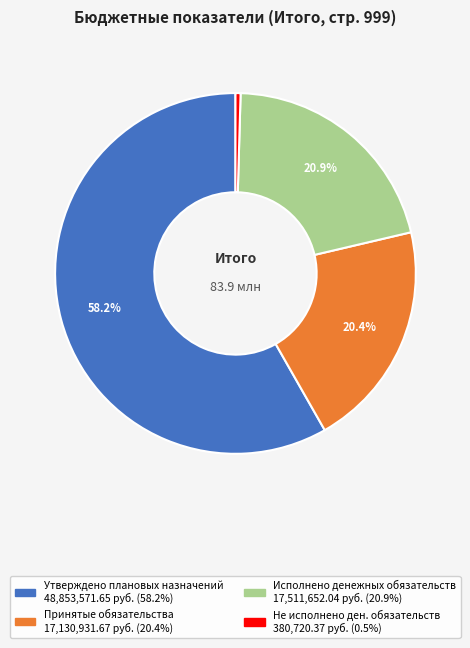

Is there any slice that represents more than half of the pie?

Yes